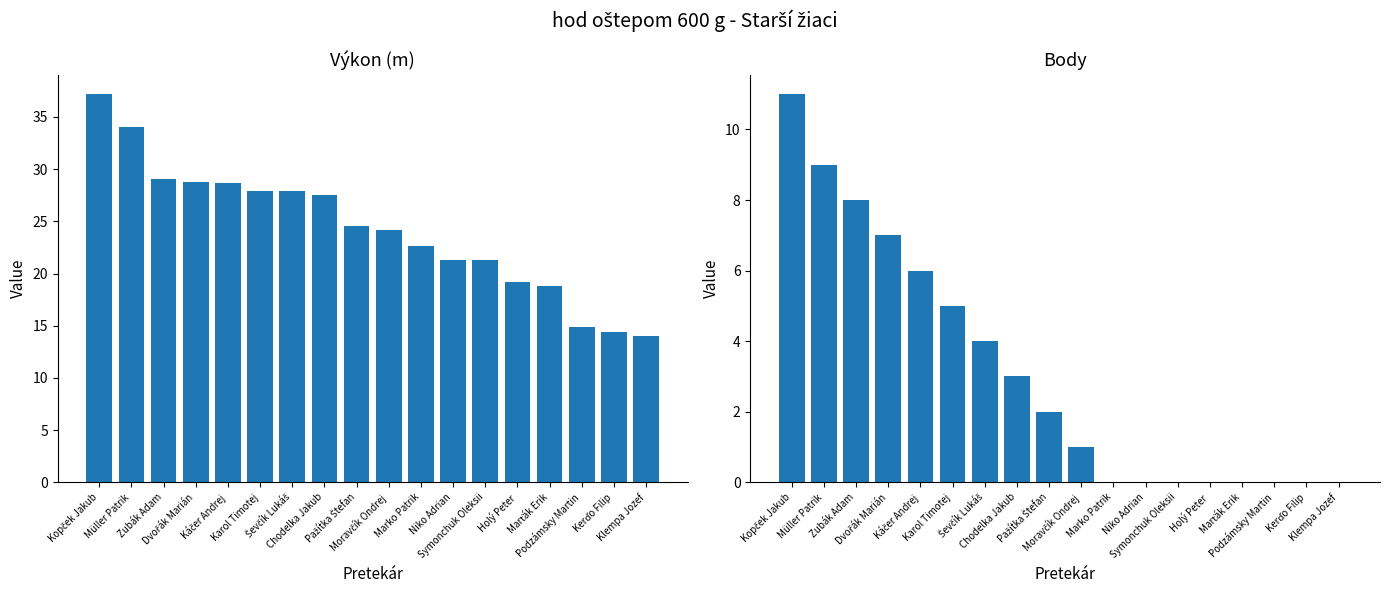

At which label does Výkon reach its minimum?

Klempa Jozef